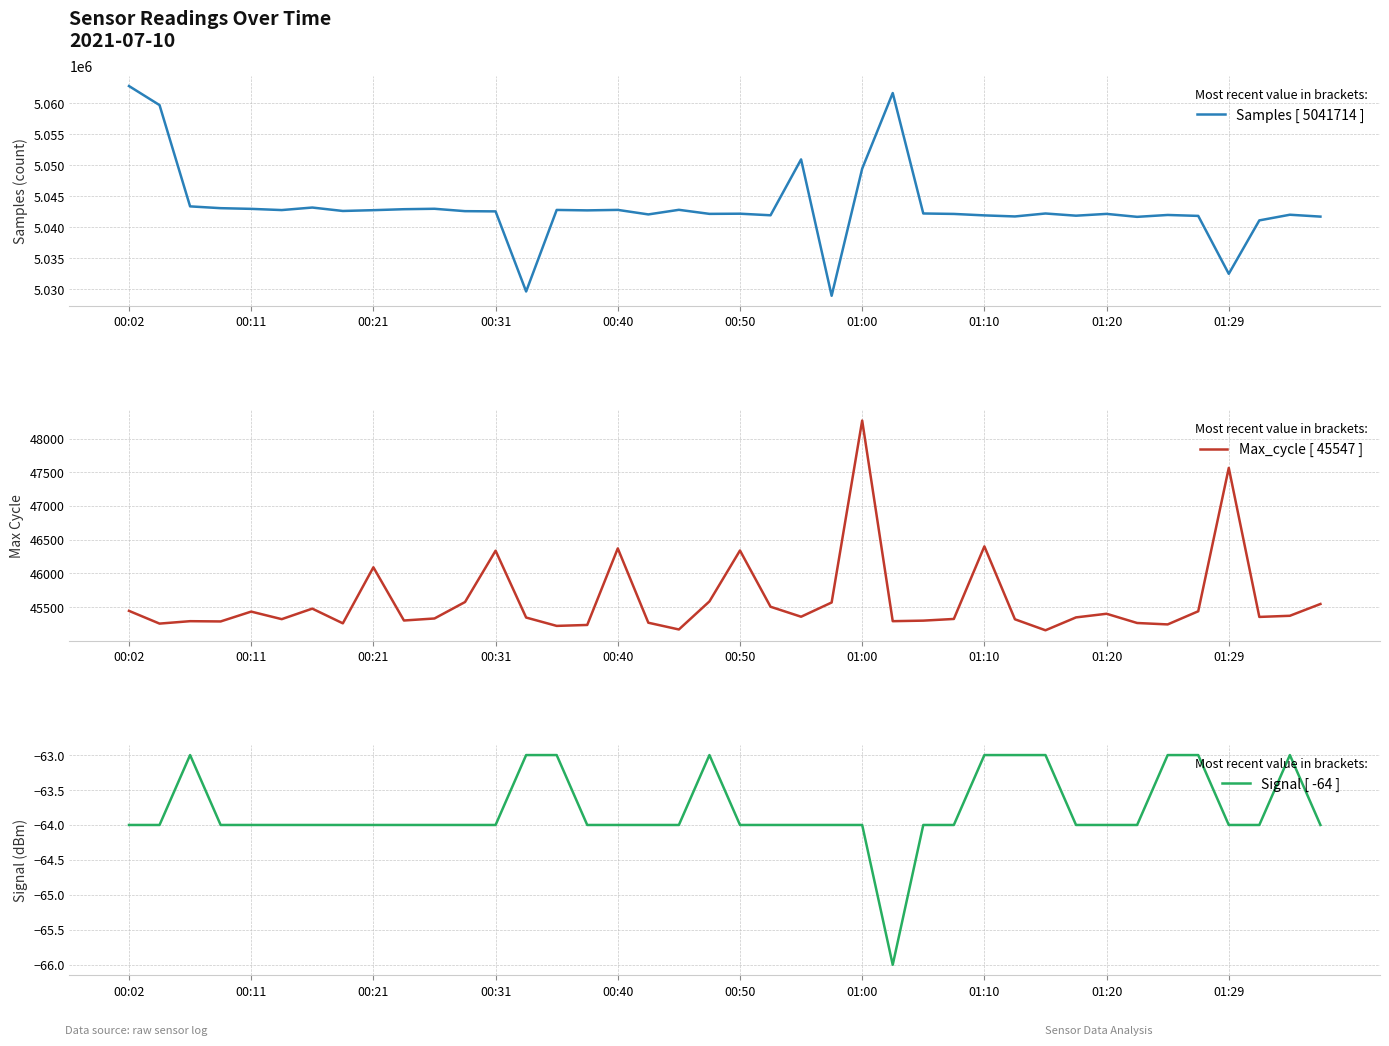

What is the average value of the Signal series?

-64